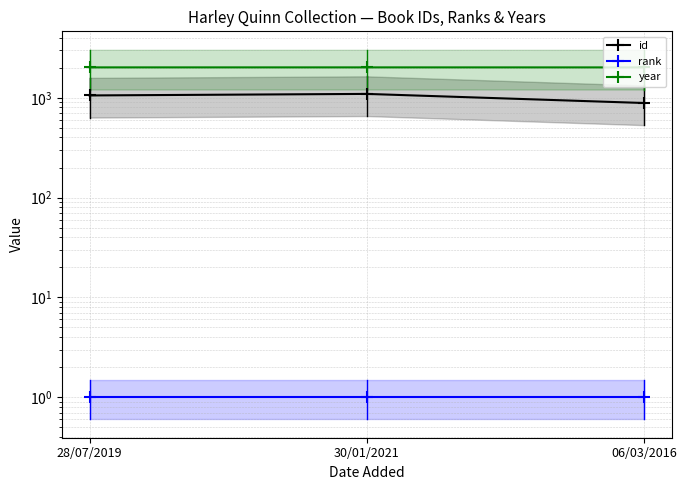

What is the sum of all year values?

6047